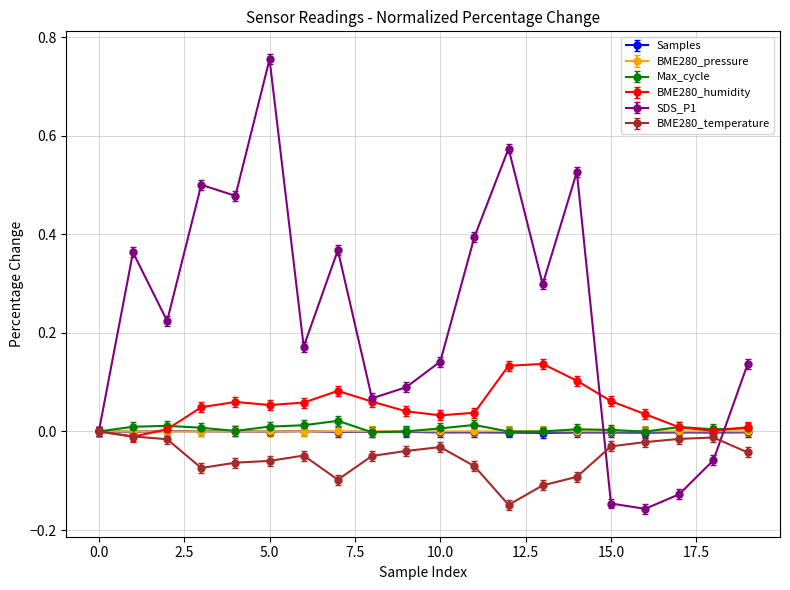

Which series has the largest total across all categories?

SDS_P1